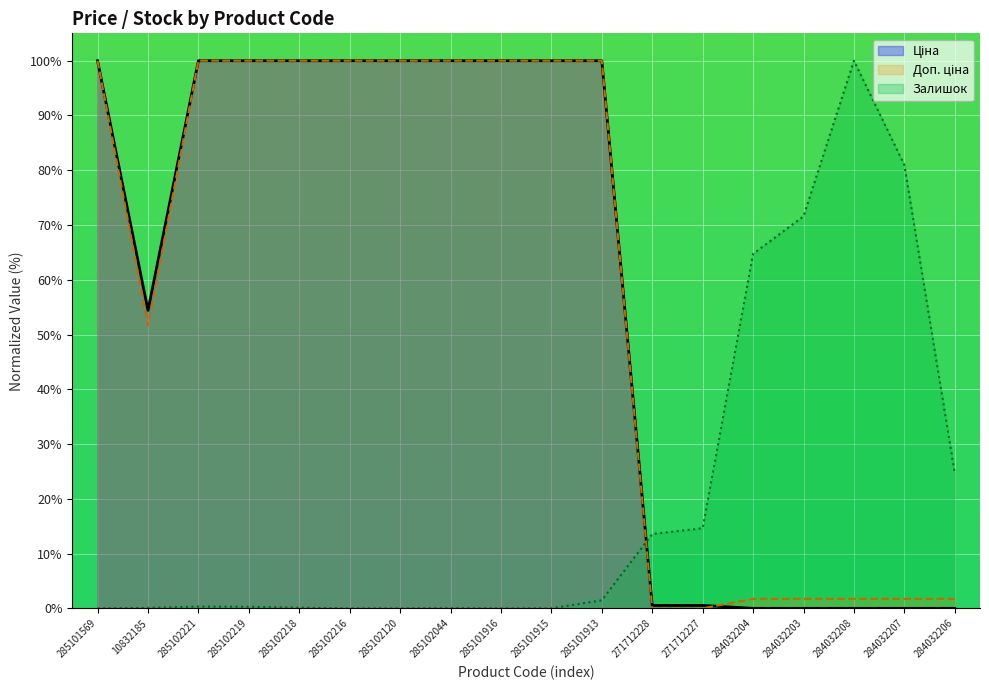

Rank the series by their maximum value, from highest to lowest.

Ціна, Доп. ціна, Залишок